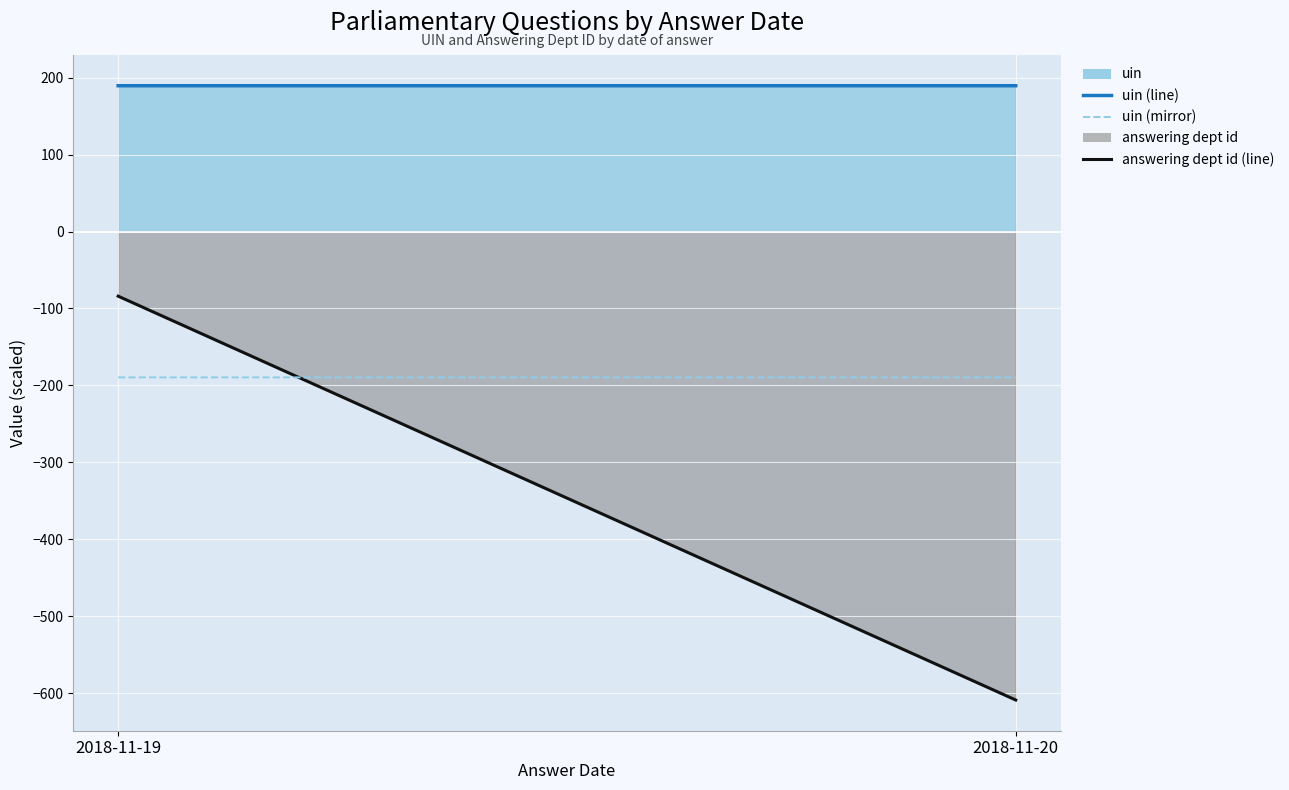

List the series in order of their overall mean, lowest first.

answering dept id (line), uin (mirror), uin (line)